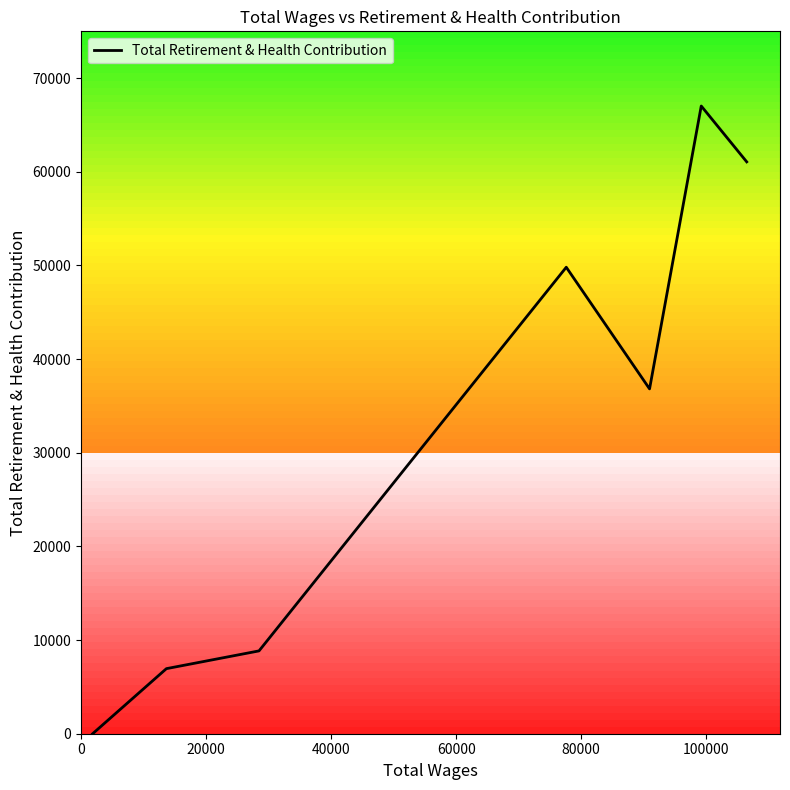

What is the sum of all values?

230512